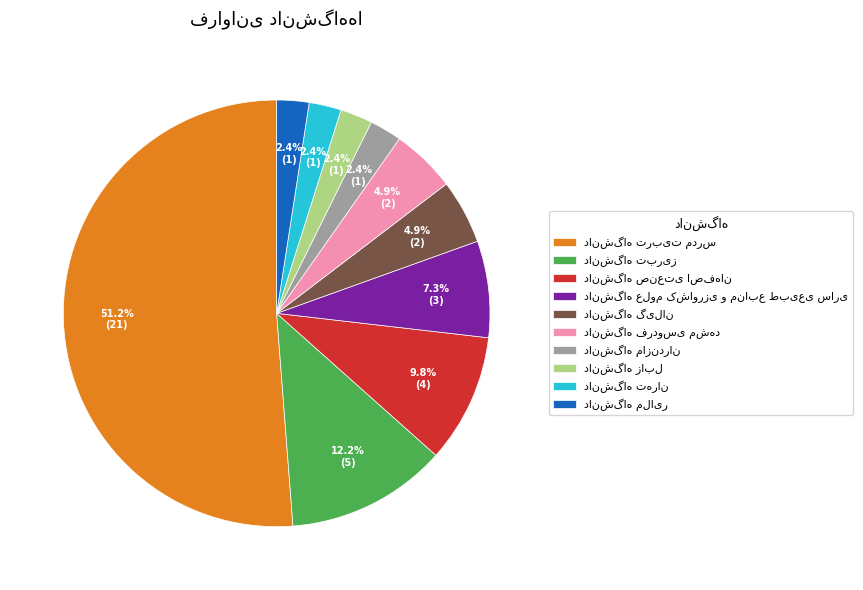

Is there any slice that represents more than half of the pie?

Yes